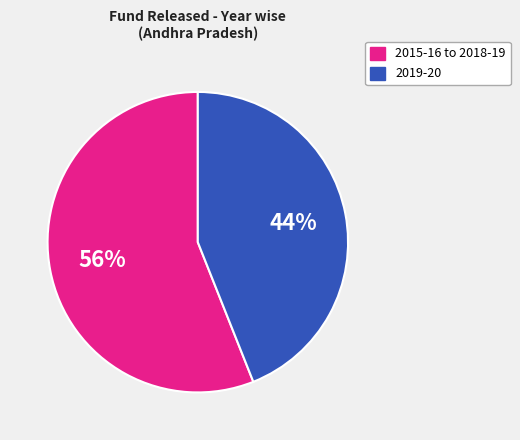

To the nearest percent, what is the difference between the largest and smallest slice percentages?

12%